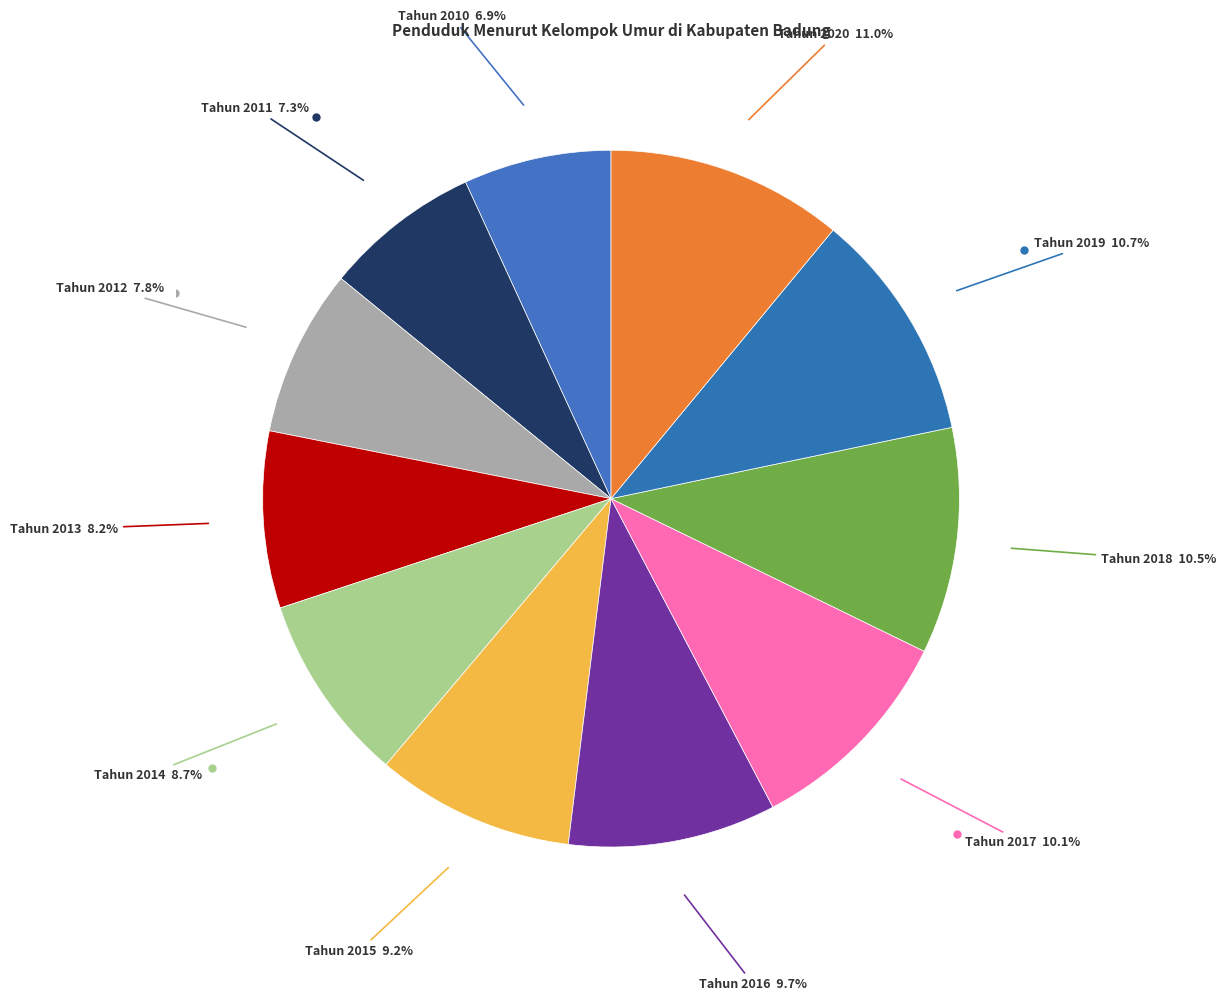

How many slices are in this pie chart?

11